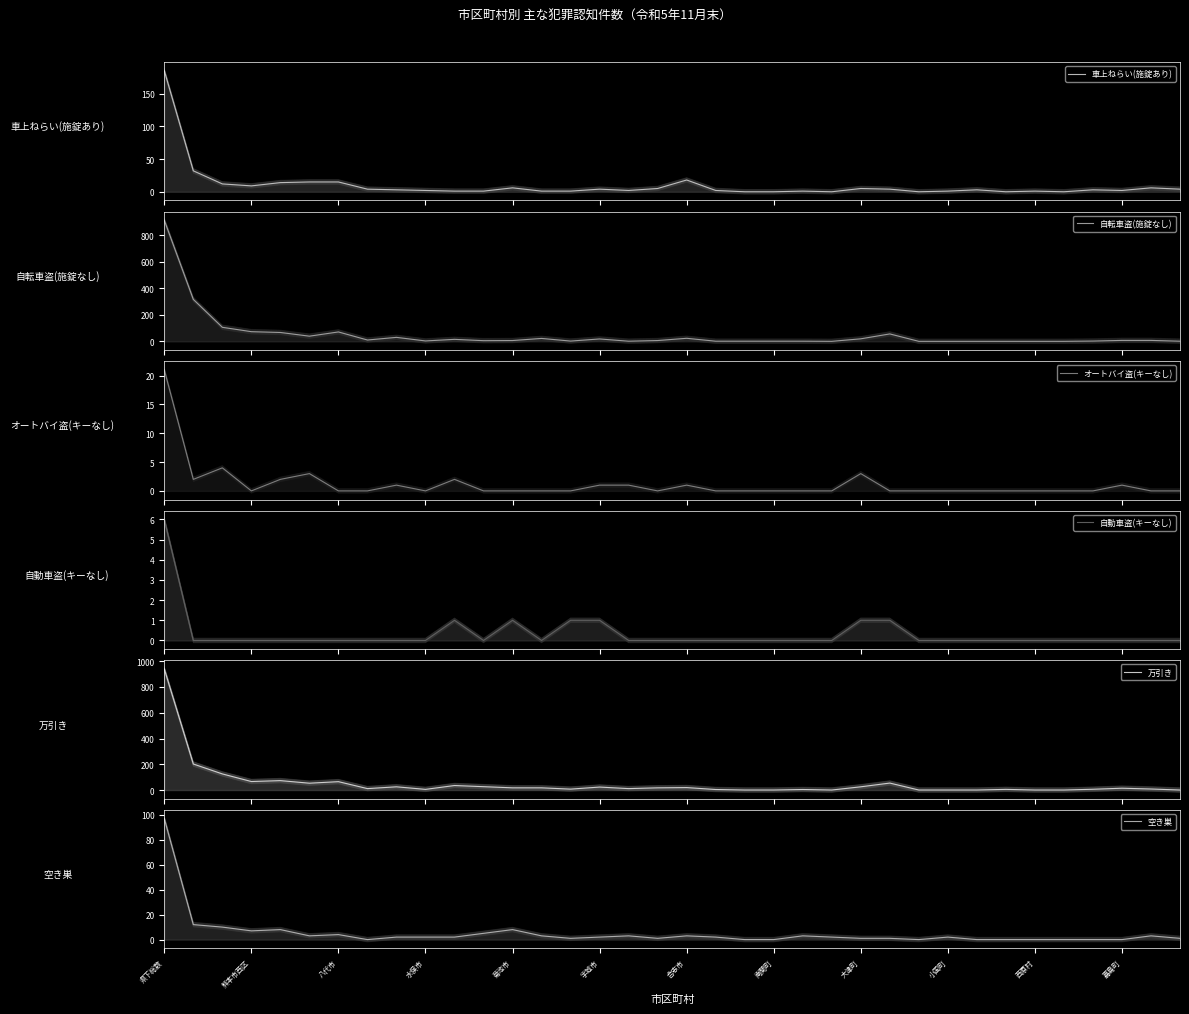

Reading right to left, extract all data points from this chart.

車上ねらい(施錠あり): 4	6	2	3	0	1	0	3	1	0	4	5	0	1	0	0	2	18	5	2	4	1	1	6	1	1	2	3	4	15	15	14	9	12	32	185
自転車盗(施錠なし): 1	7	7	2	0	0	0	0	0	0	56	19	0	1	1	1	1	23	6	1	18	2	22	6	5	15	3	30	10	71	39	67	73	106	317	915
オートバイ盗(キーなし): 0	0	1	0	0	0	0	0	0	0	0	3	0	0	0	0	0	1	0	1	1	0	0	0	0	2	0	1	0	0	3	2	0	4	2	21
自動車盗(キーなし): 0	0	0	0	0	0	0	0	0	0	1	1	0	0	0	0	0	0	0	0	1	1	0	1	0	1	0	0	0	0	0	0	0	0	0	6
万引き: 0	8	14	6	0	0	5	0	0	0	54	25	0	4	0	0	4	19	17	11	23	7	17	17	26	35	5	25	11	65	53	73	66	125	202	940
空き巣: 1	3	0	0	0	0	0	0	2	0	1	1	2	3	0	0	2	3	1	3	2	1	3	8	5	2	2	2	0	4	3	8	7	10	12	97